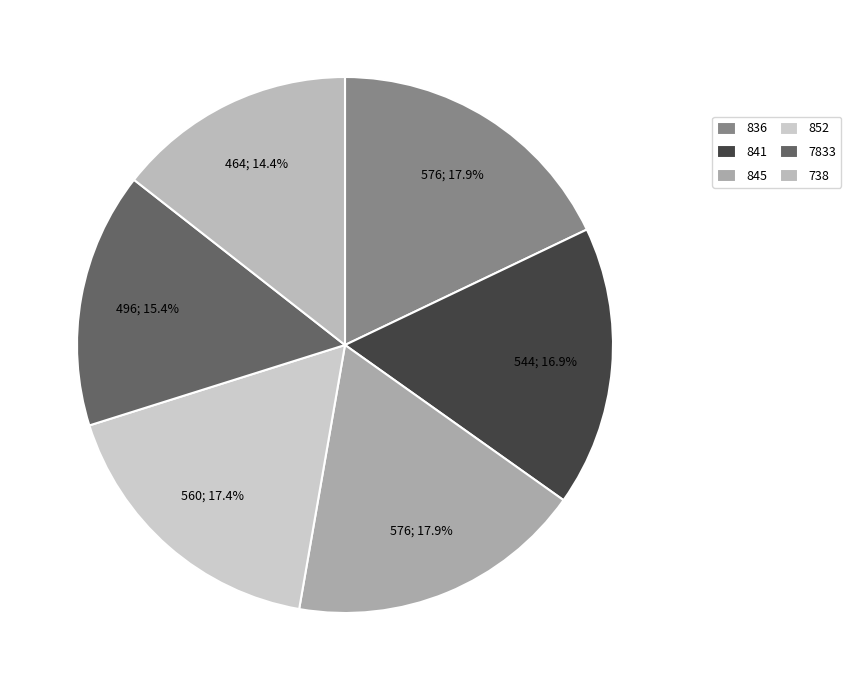

Is 7833 the majority of the pie?

No